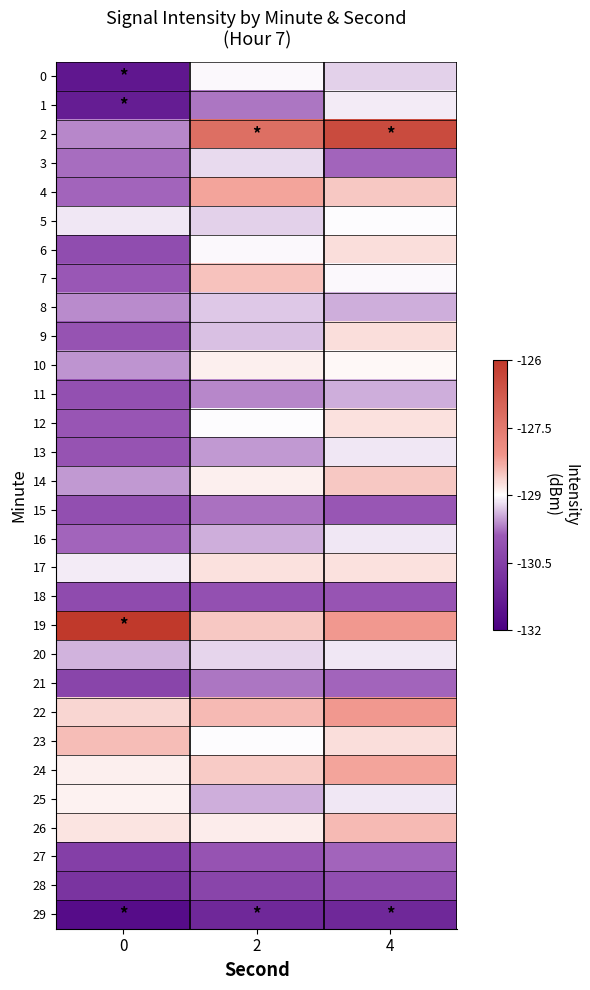

At which category is the sum across all series the highest?

4